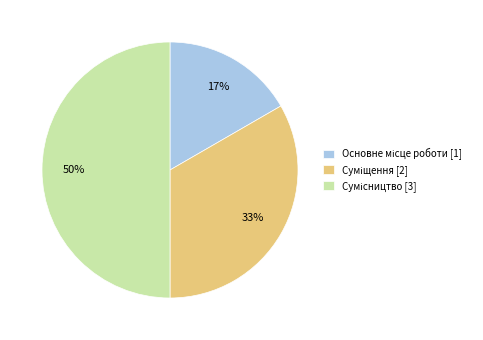

To the nearest percent, what is the average slice percentage?

33%